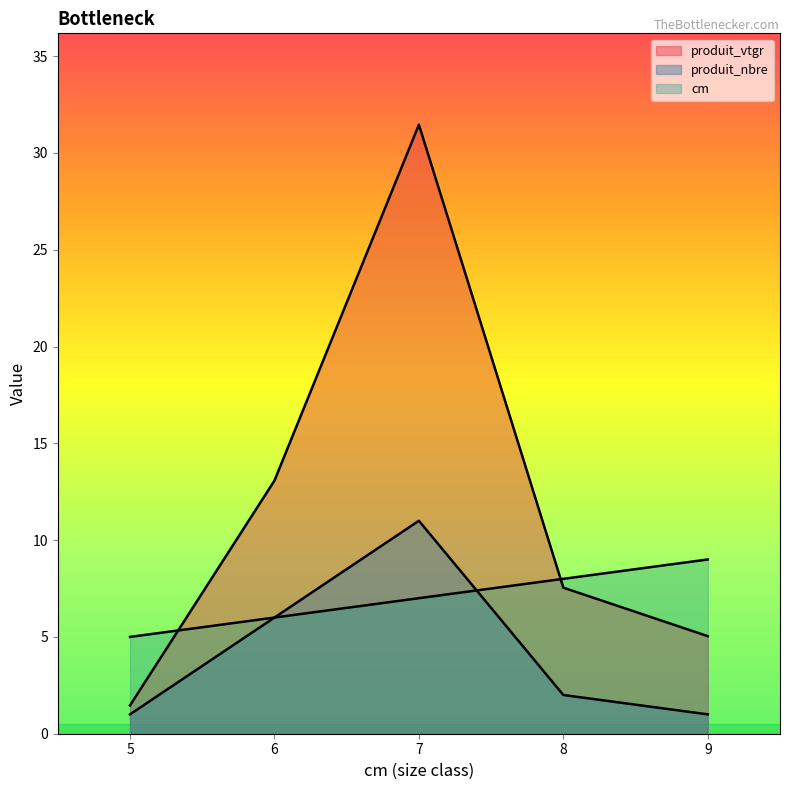

Is the value of produit_vtgr at 5 greater than the value of cm at 8?

No